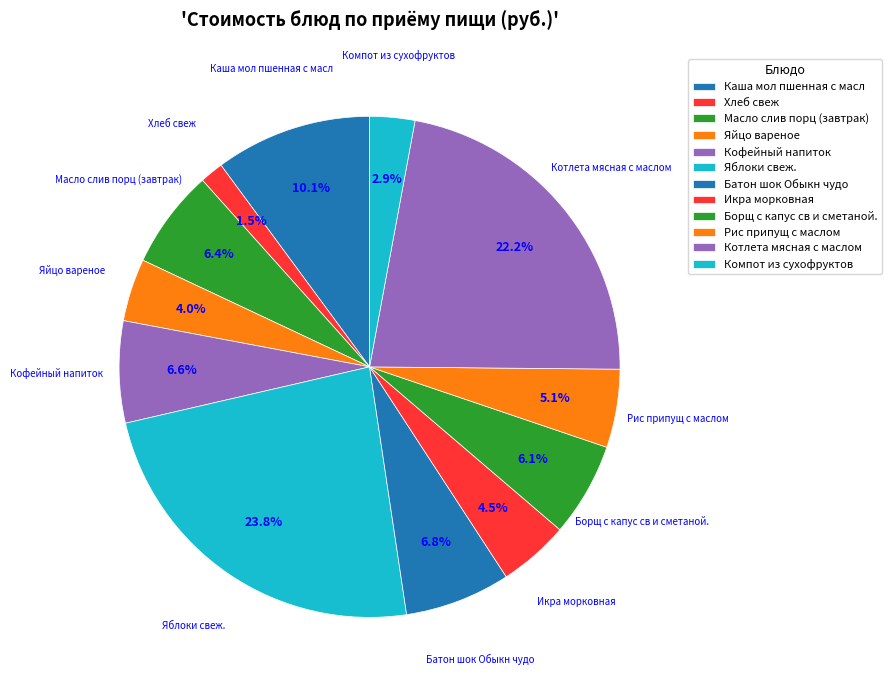

Is the sum of Компот из сухофруктов and Хлеб свеж greater than half?

No